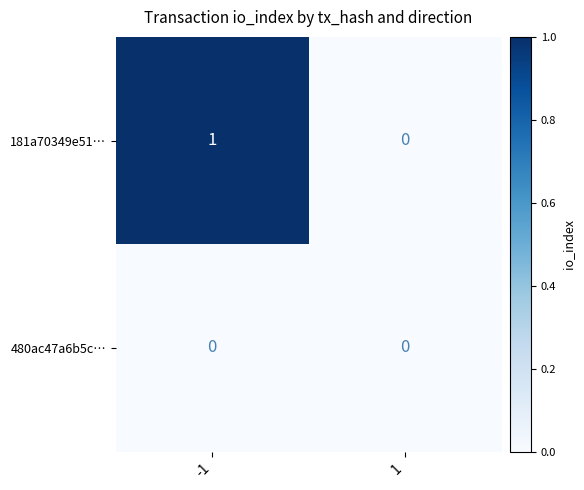

Reading left to right, list all the values displayed in this chart.

181a70349e51…: -1=1	1=0
480ac47a6b5c…: -1=0	1=0